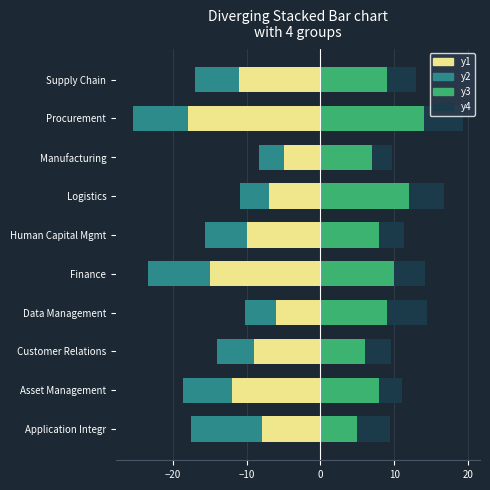

Rank the series by their average value, from highest to lowest.

y3, y4, y2, y1